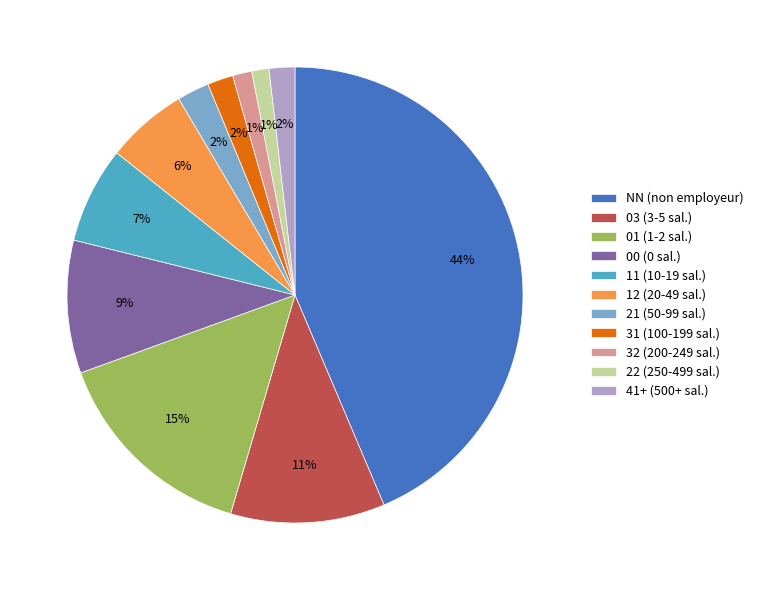

To the nearest percent, what is the difference between the 03 (3-5 sal.) and 21 (50-99 sal.) slice percentages?

9%